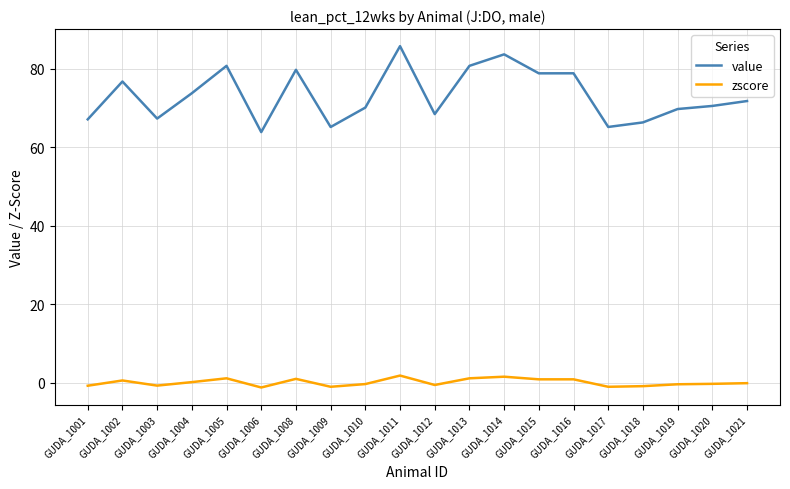

What is the difference between the maximum and minimum values in the value series?

21.9